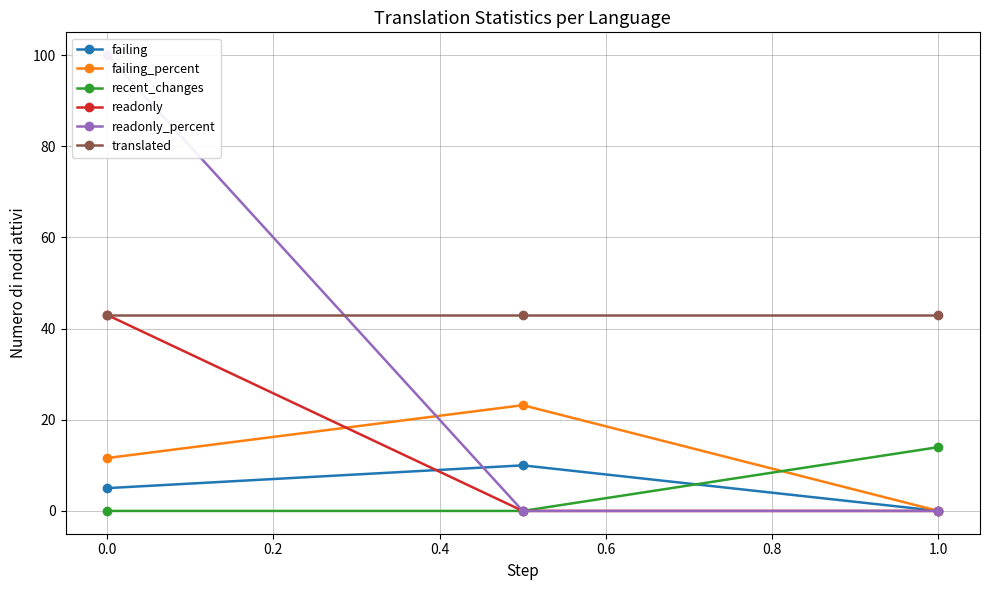

What is the value of the translated point at the 2nd from the left?

43.0